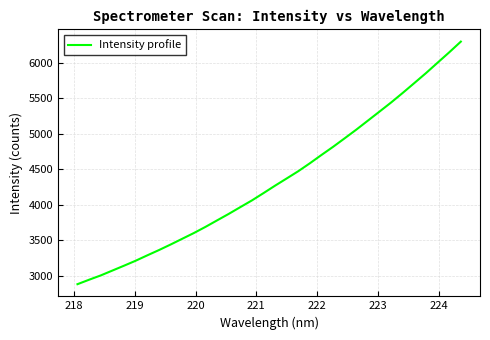

What is the smallest value displayed?

2882.9